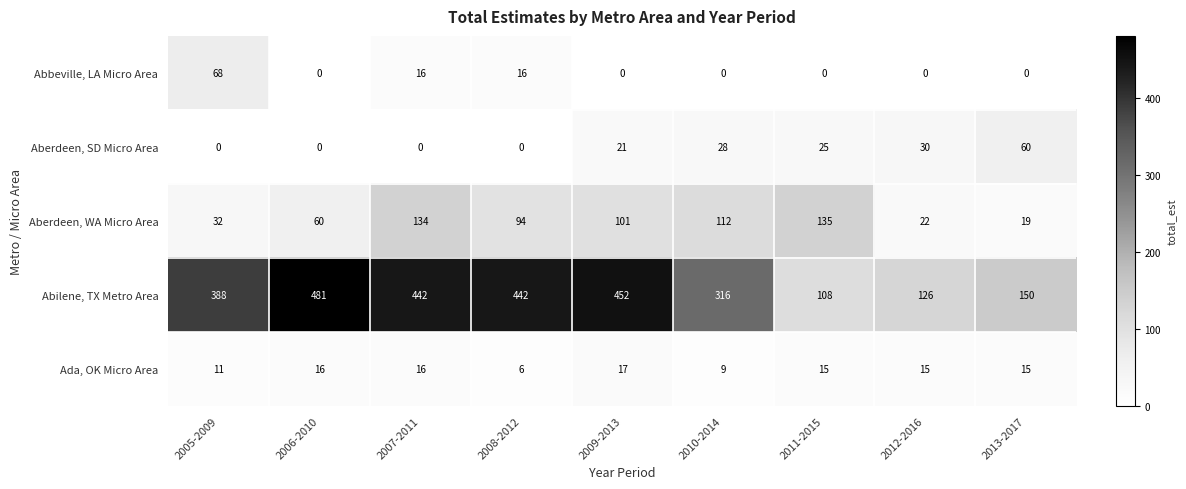

What is the spread (max minus min) of values at 2008-2012?

442